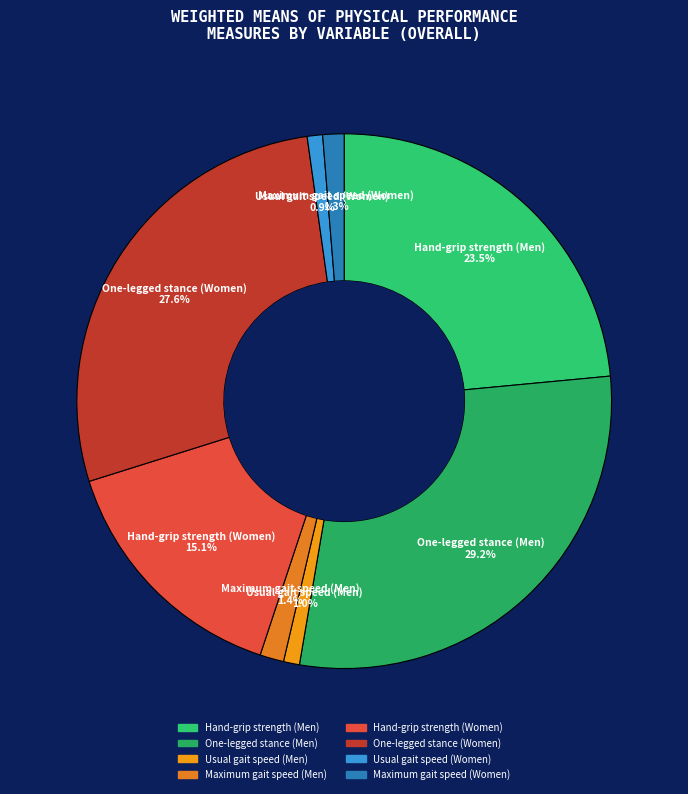

True or false: One-legged stance (Women) accounts for 41% of the total.

False